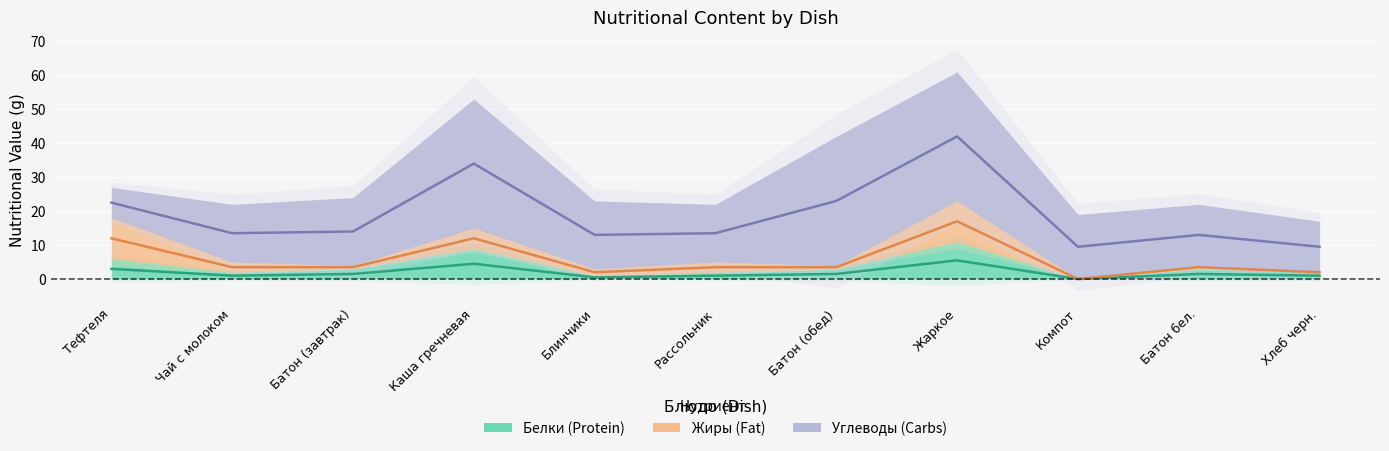

Is the value of Белки at Батон (обед) greater than the value of Углеводы at Батон бел.?

No